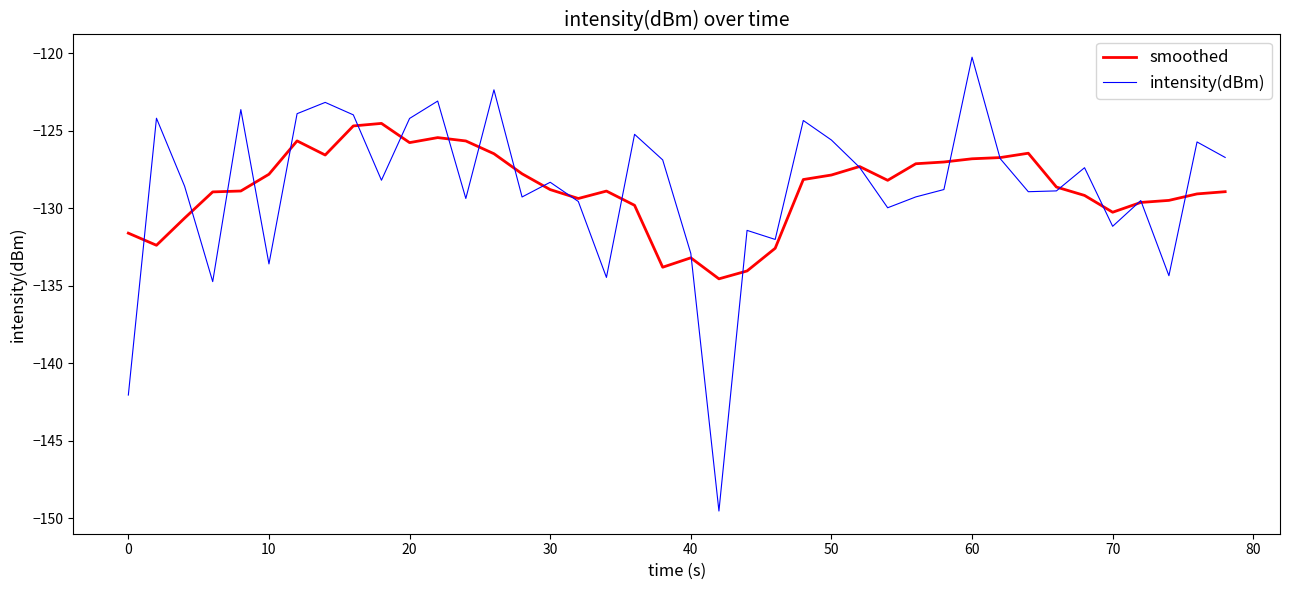

How many distinct data groups are displayed?

2